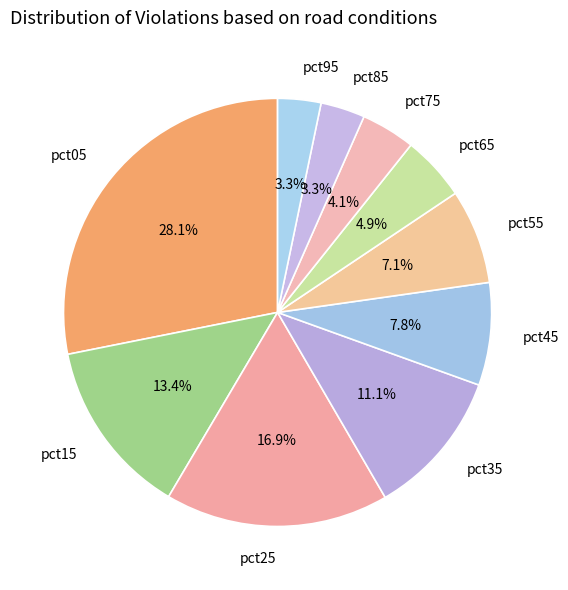

Count the number of slices in the pie.

10